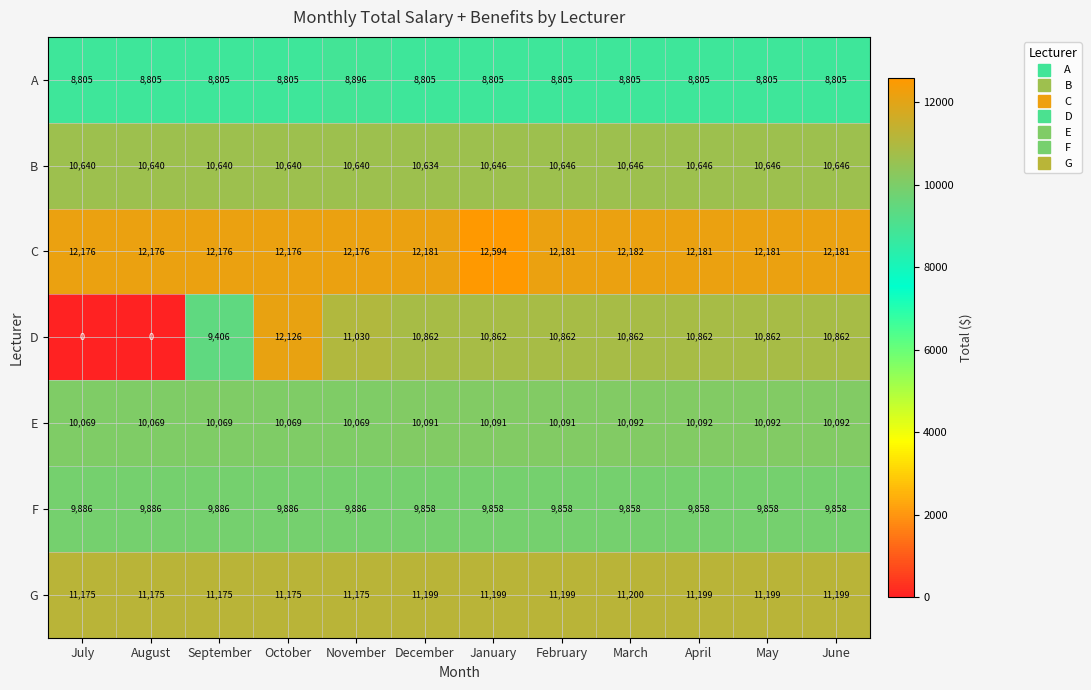

How many B values are between 10640 and 10646?

11